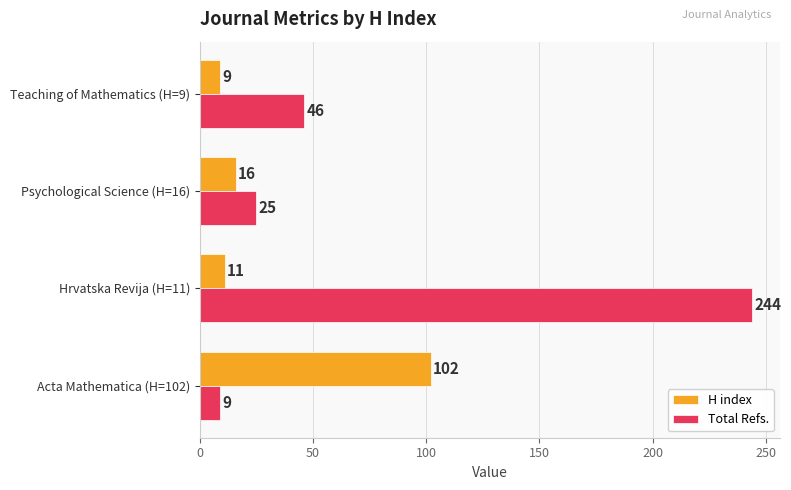

How many values in the Total Refs. series are below 46?

2